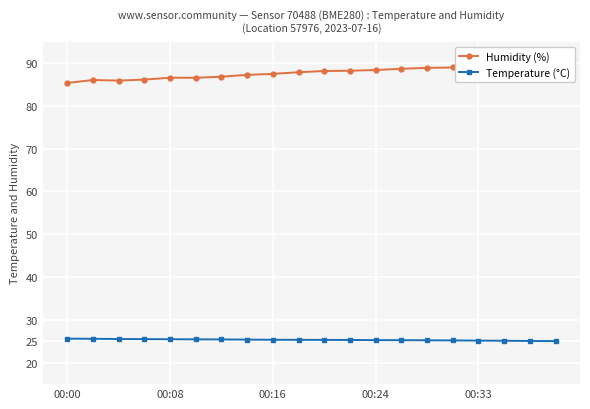

What is the maximum value for Temperature (°C)?

25.6